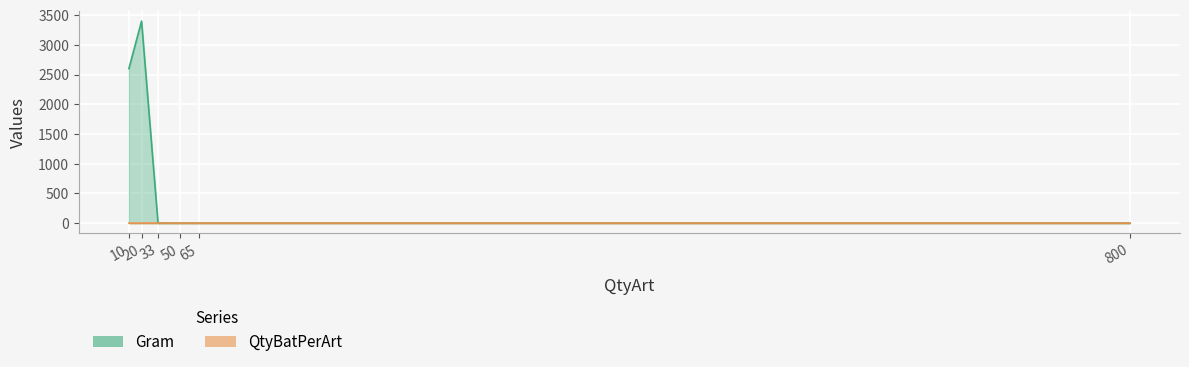

Which series has the widest spread of values?

Gram